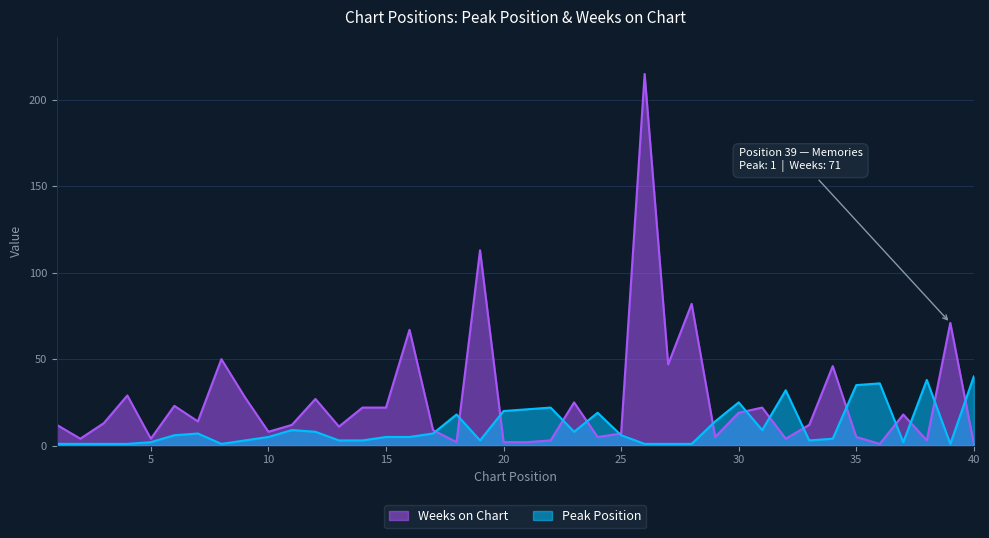

Reading left to right, list all the values displayed in this chart.

Peak Position: 1	1	1	1	2	6	7	1	3	5	9	8	3	3	5	5	7	18	3	20	21	22	8	19	6	1	1	1	14	25	9	32	3	4	35	36	2	38	1	40
Weeks on Chart: 12	4	13	29	4	23	14	50	28	8	12	27	11	22	22	67	9	2	113	2	2	3	25	5	7	215	47	82	5	19	22	4	12	46	5	1	18	3	71	1